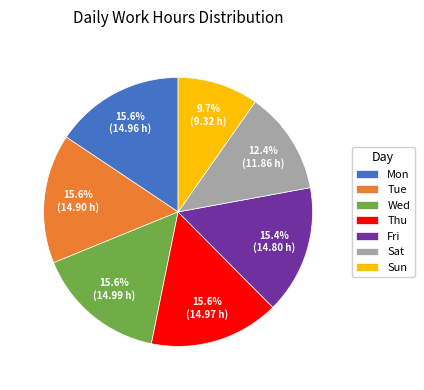

True or false: Sat accounts for 12% of the total.

True